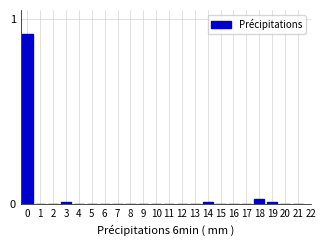

What is the sum of all values?

1.0